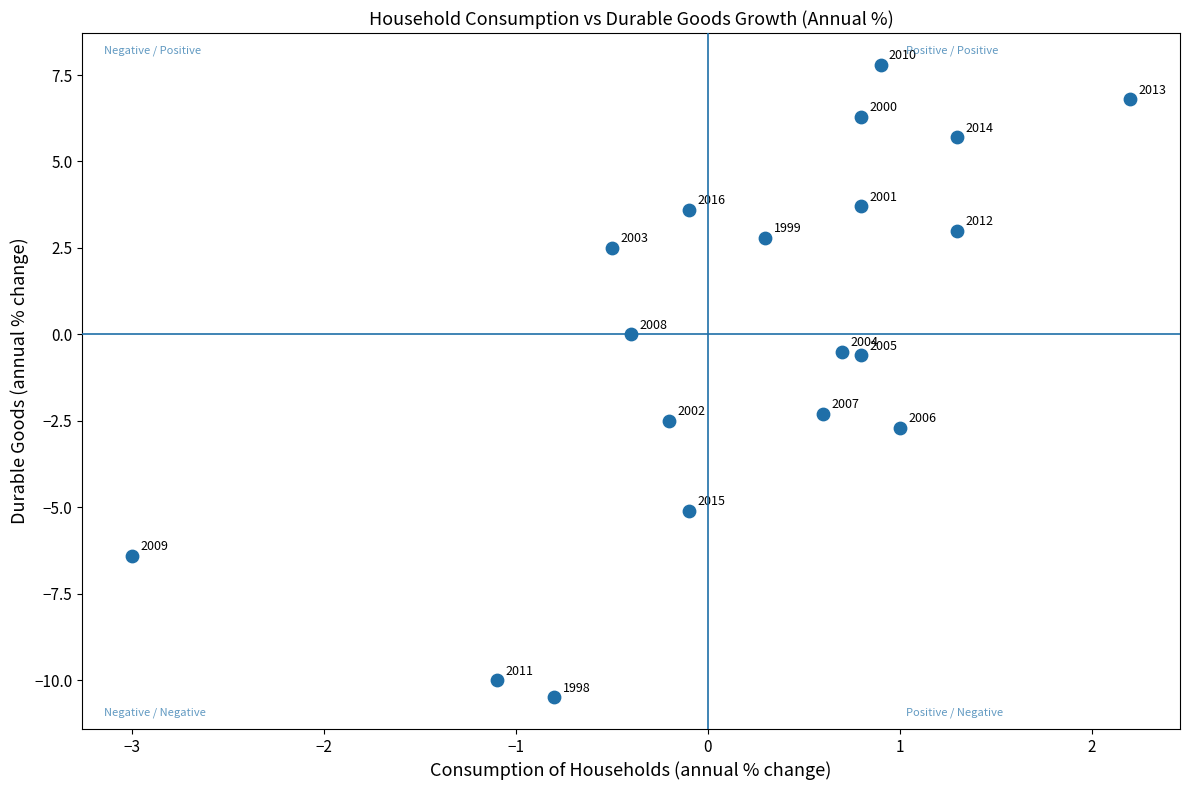

What Y value in the scatter plot is closest to -1?

-0.6